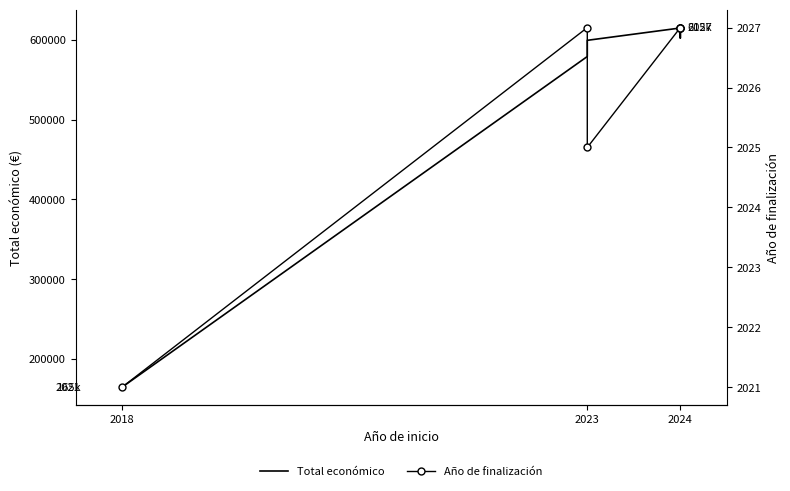

List the series in order of their peak value, lowest first.

Año de finalización, Total económico